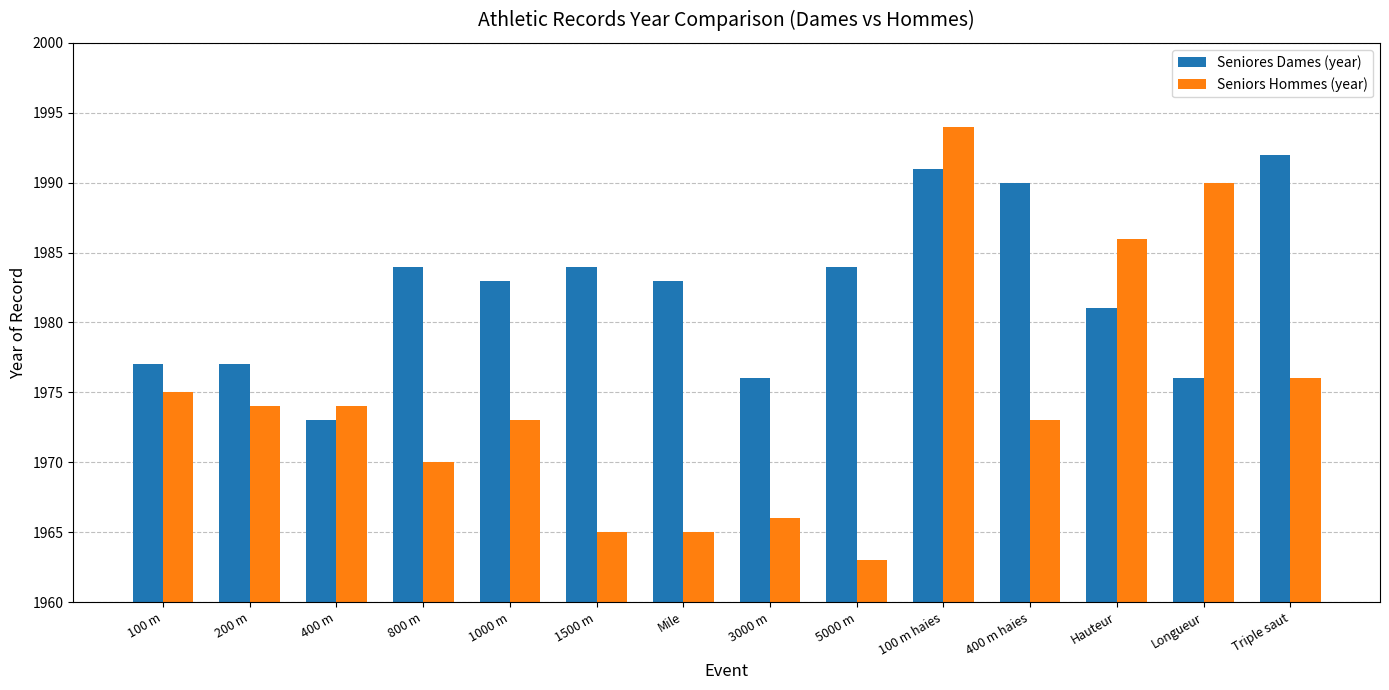

What is the minimum value for Seniores Dames (year)?

1973